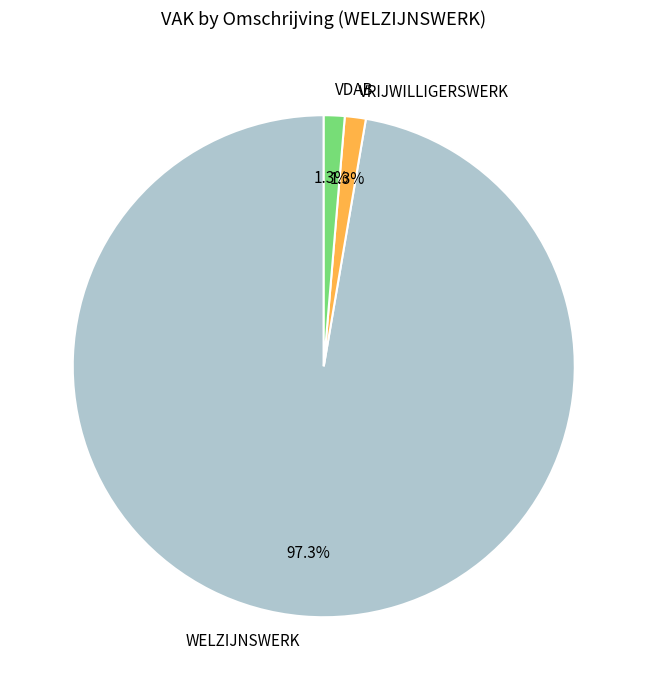

Is it true that VRIJWILLIGERSWERK is 1% of the pie?

True